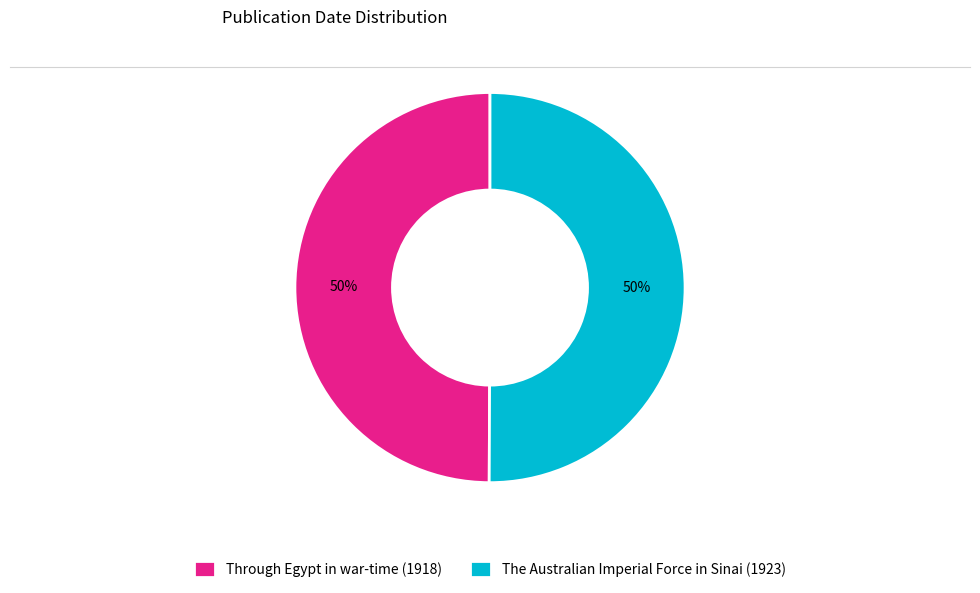

To the nearest percent, what percentage of the pie is Through Egypt in war-time (1918)?

50%